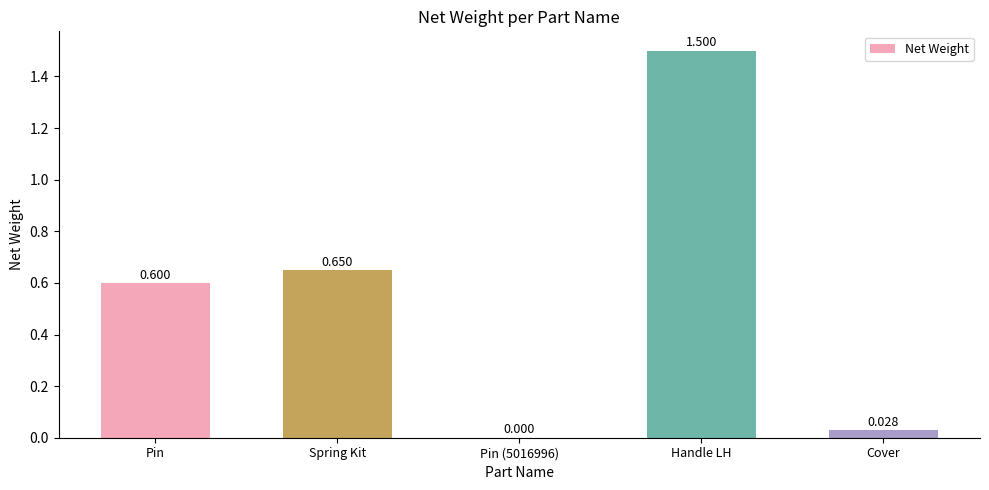

Between Handle LH and Pin, which is larger?

Handle LH